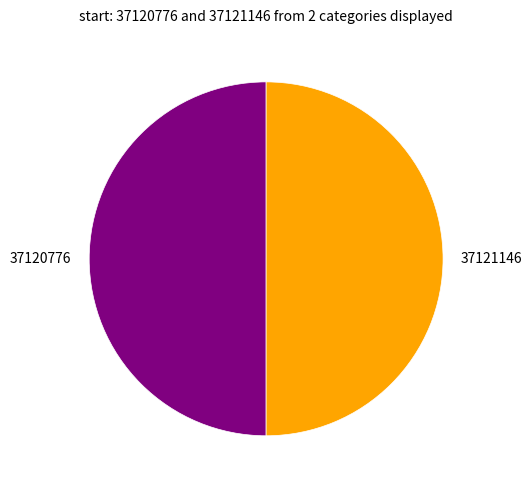

How many slices are in this pie chart?

2